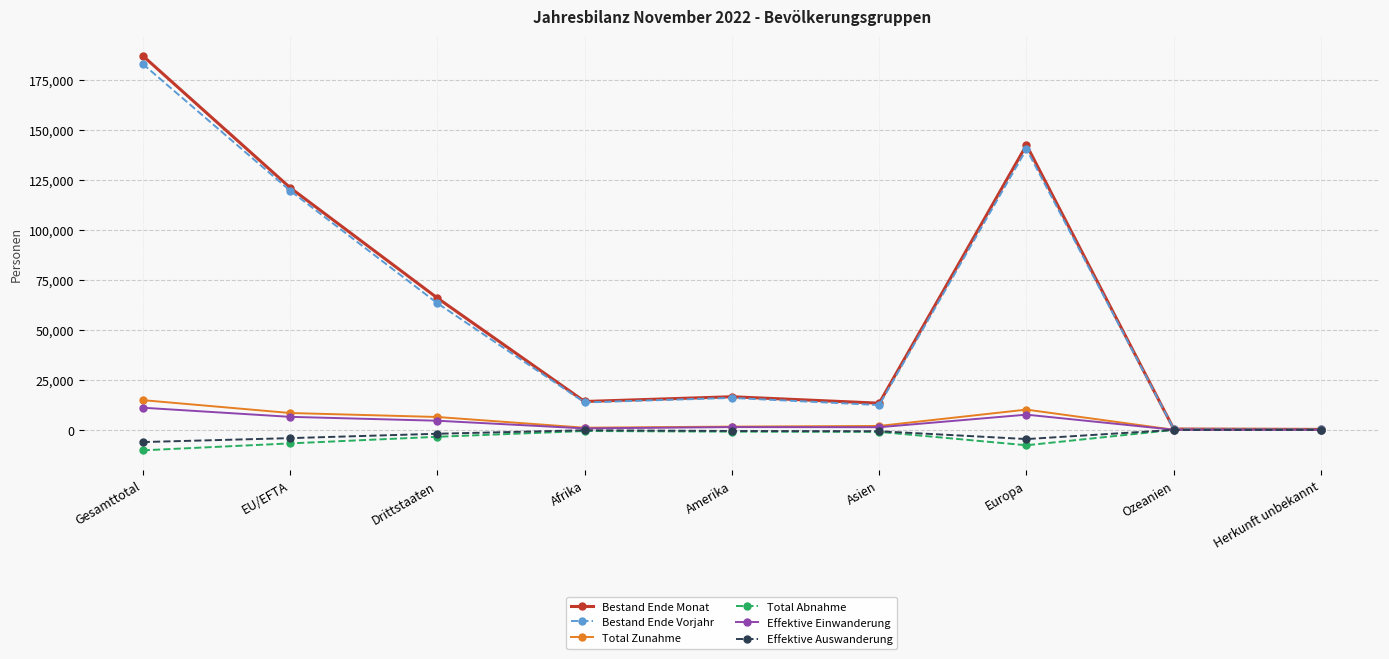

What is the minimum value shown in the chart?

-10258